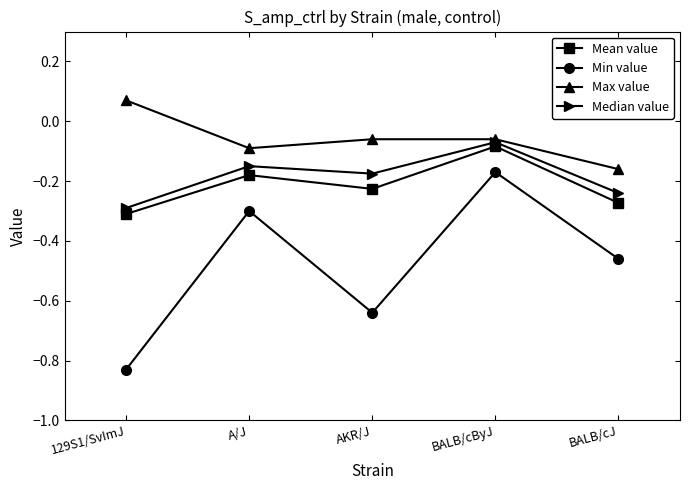

Between AKR/J and BALB/cByJ, which series saw the biggest shift?

Min value